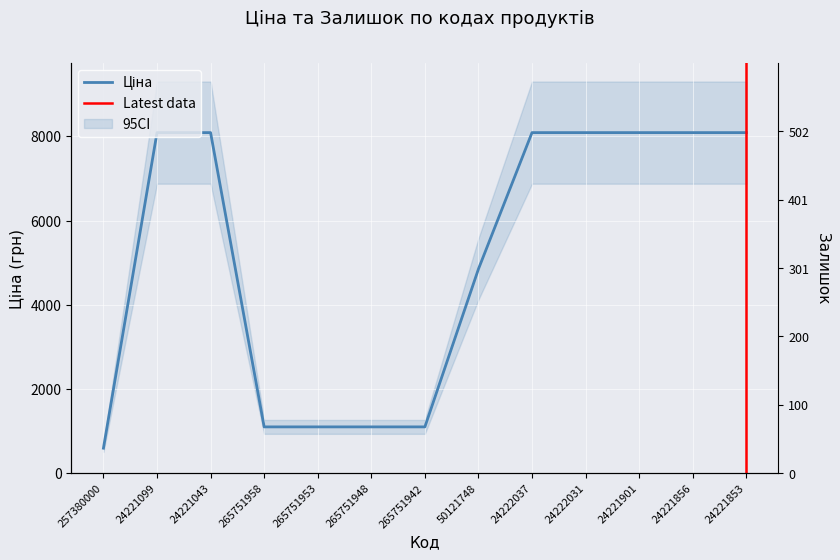

List the labels in order of value, largest first.

24221099, 24221043, 24222037, 24222031, 24221901, 24221856, 24221853, 50121748, 265751958, 265751953, 265751948, 265751942, 257380000